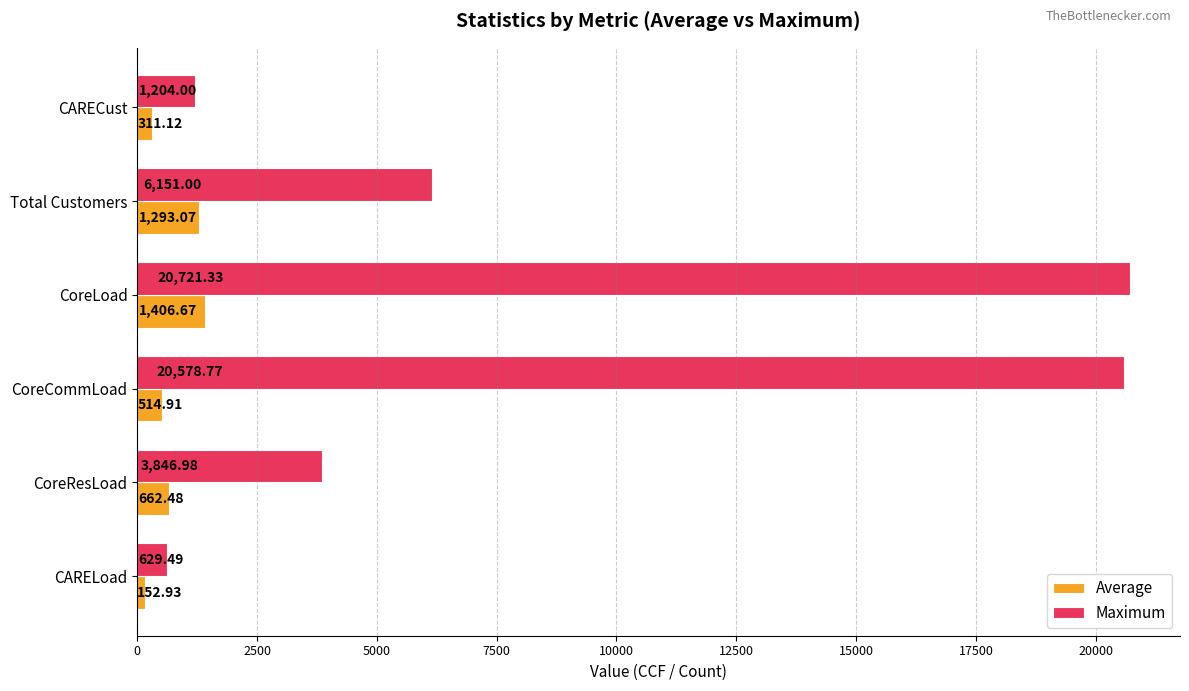

Which series has the largest range (max minus min)?

Maximum